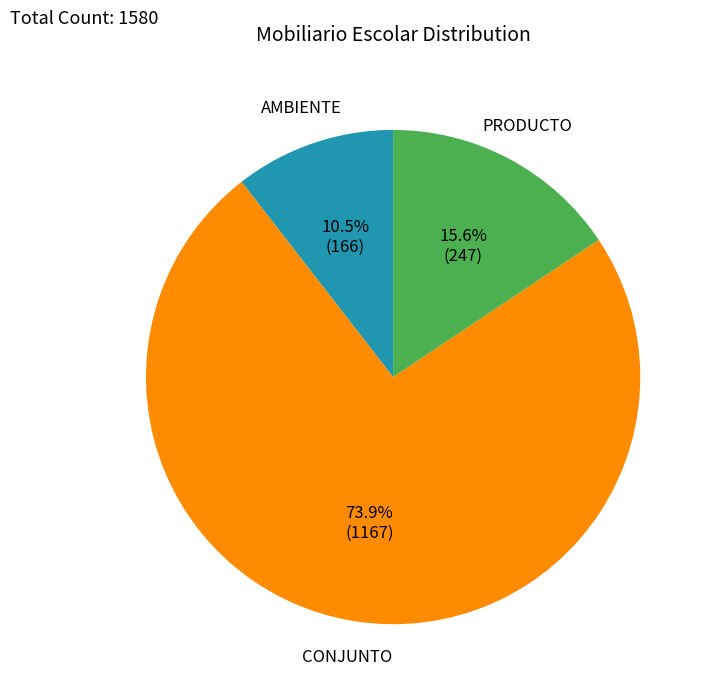

Is there a majority slice in this chart?

Yes